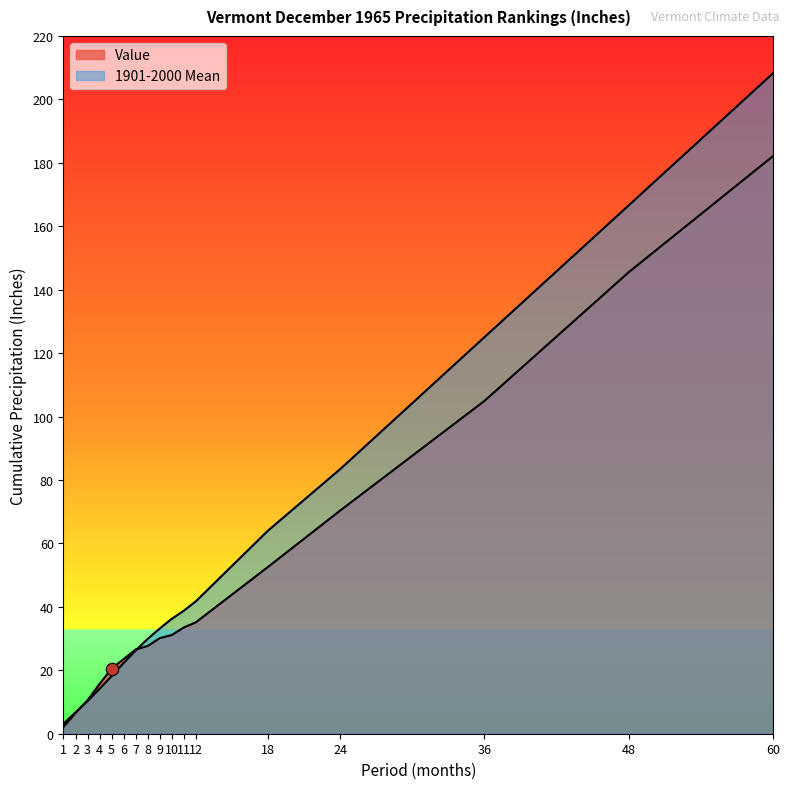

What is the total value across all series at 8?

57.6